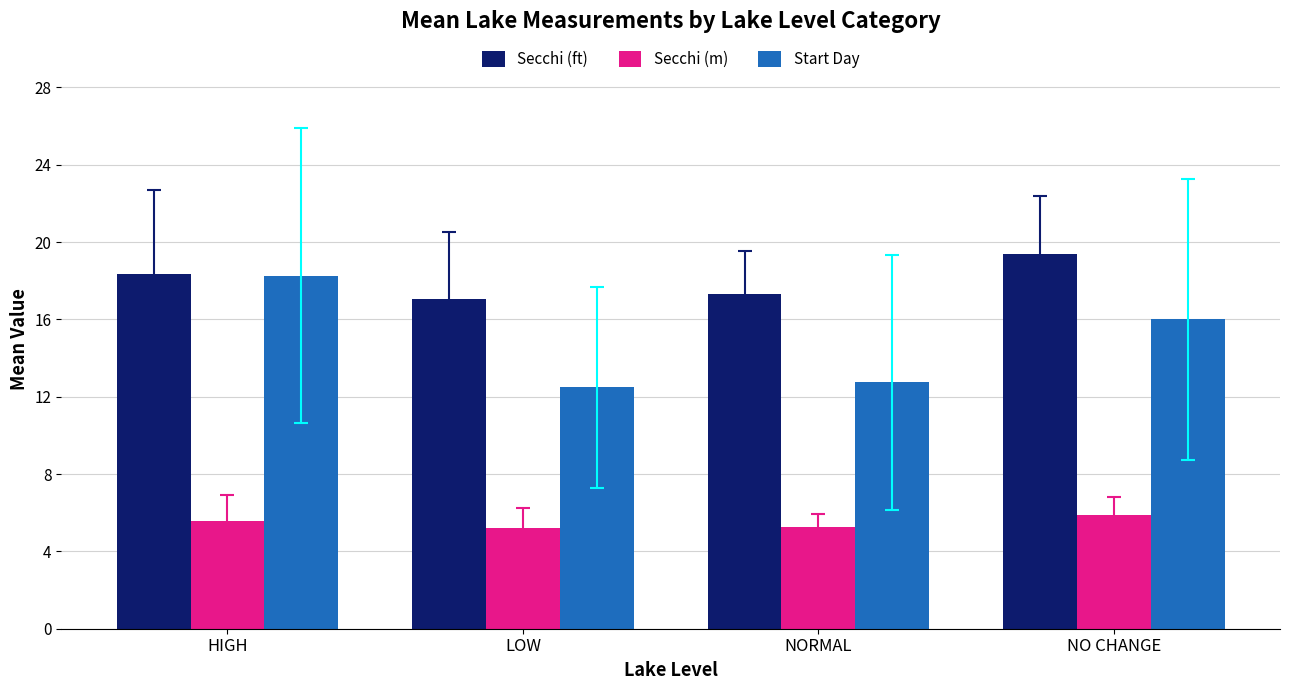

What is the maximum value shown in the chart?

19.4